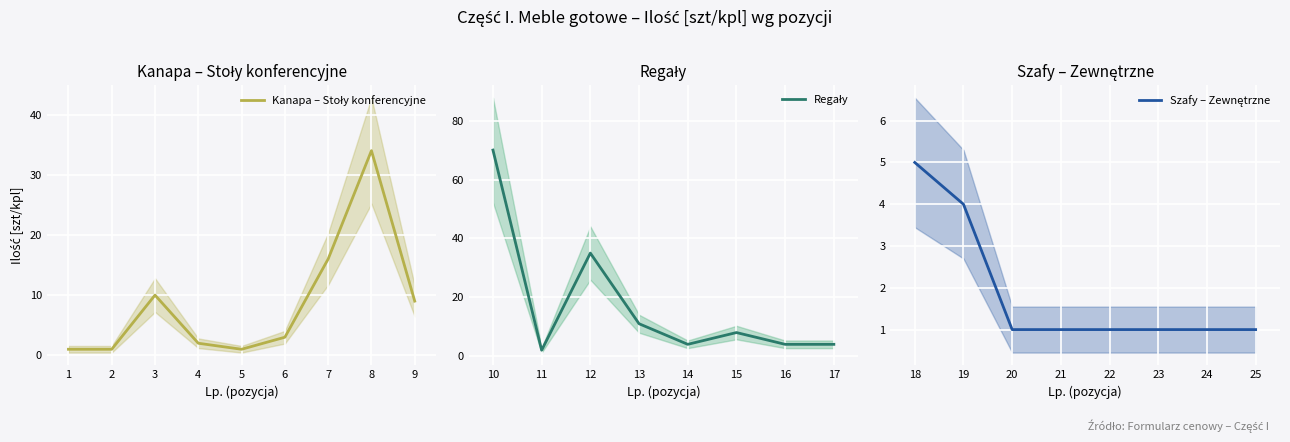

Does the chart display data point markers on the line(s)?

No